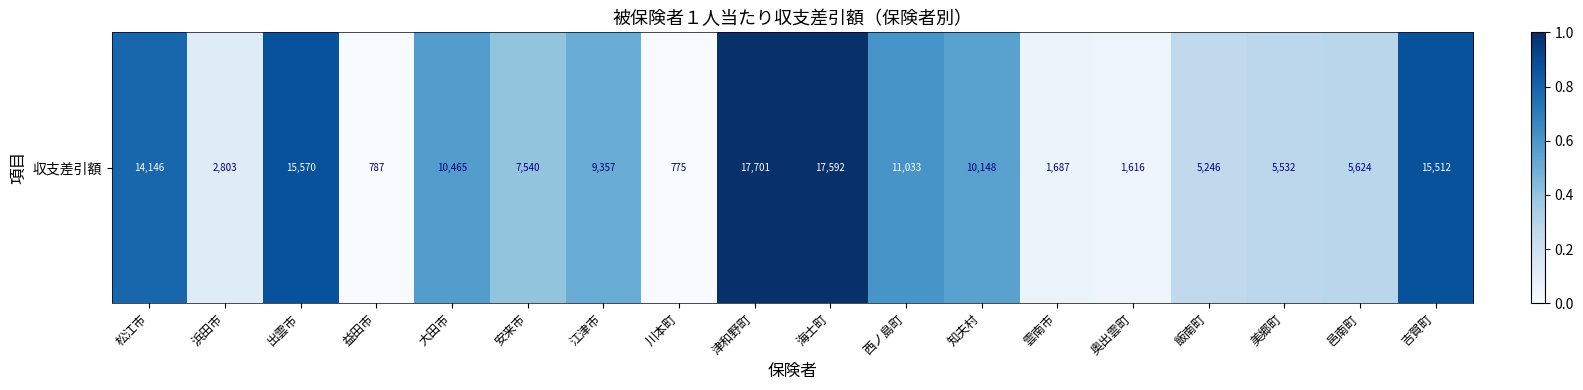

List the labels in order of value, smallest first.

川本町, 益田市, 奥出雲町, 雲南市, 浜田市, 飯南町, 美郷町, 邑南町, 安来市, 江津市, 知夫村, 大田市, 西ノ島町, 松江市, 吉賀町, 出雲市, 海士町, 津和野町